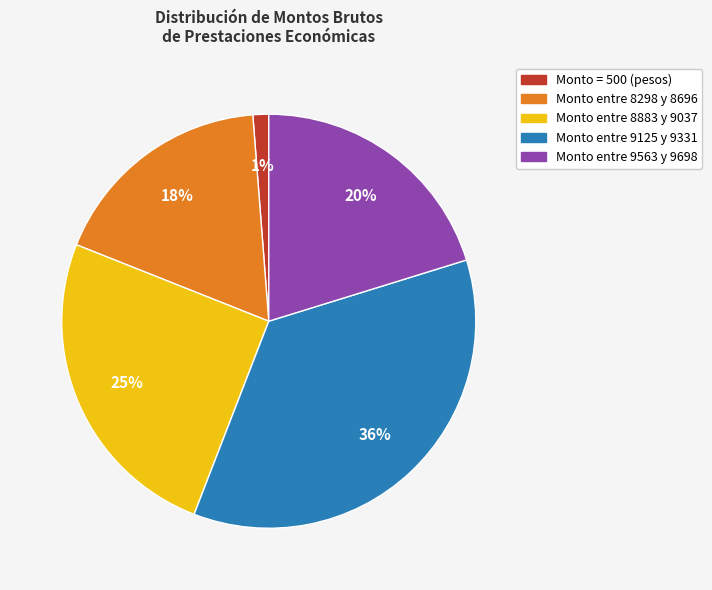

How many segments does this pie chart have?

5